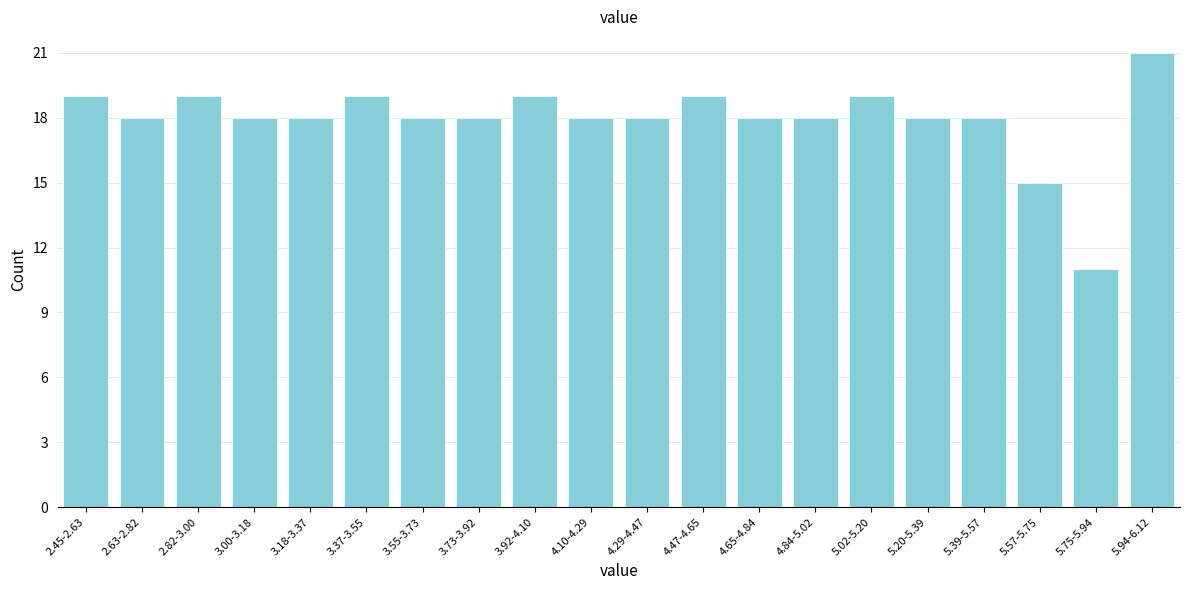

Reading right to left, what are all the values shown in this chart?

5.94-6.12=21	5.75-5.94=11	5.57-5.75=15	5.39-5.57=18	5.20-5.39=18	5.02-5.20=19	4.84-5.02=18	4.65-4.84=18	4.47-4.65=19	4.29-4.47=18	4.10-4.29=18	3.92-4.10=19	3.73-3.92=18	3.55-3.73=18	3.37-3.55=19	3.18-3.37=18	3.00-3.18=18	2.82-3.00=19	2.63-2.82=18	2.45-2.63=19